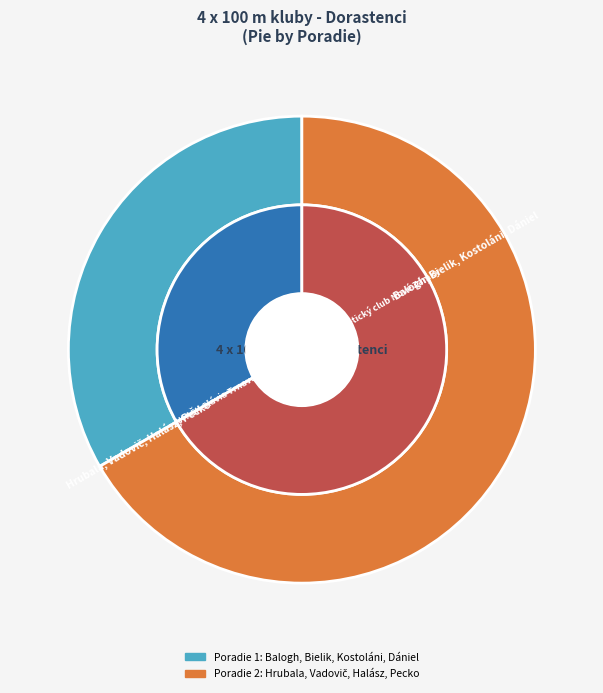

The Balogh, Bielik, Kostoláni, Dániel slice represents 33% of the pie. True or false?

True